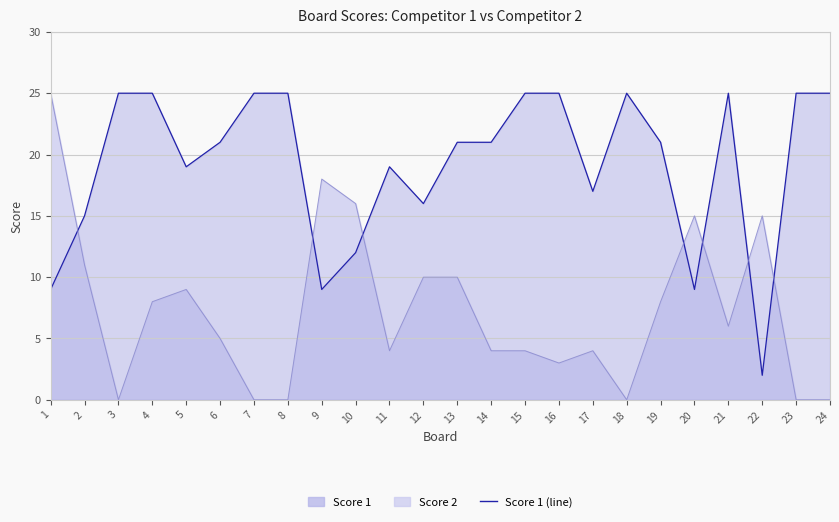

How many categories are shown in the chart?

24